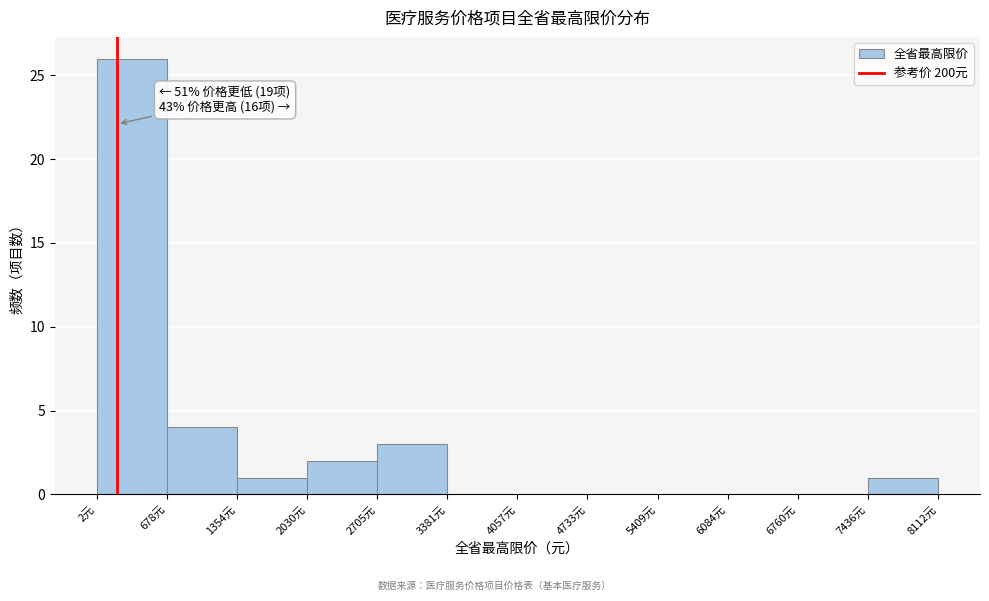

Over which range of the x-axis is the bar tallest?

0 to 700